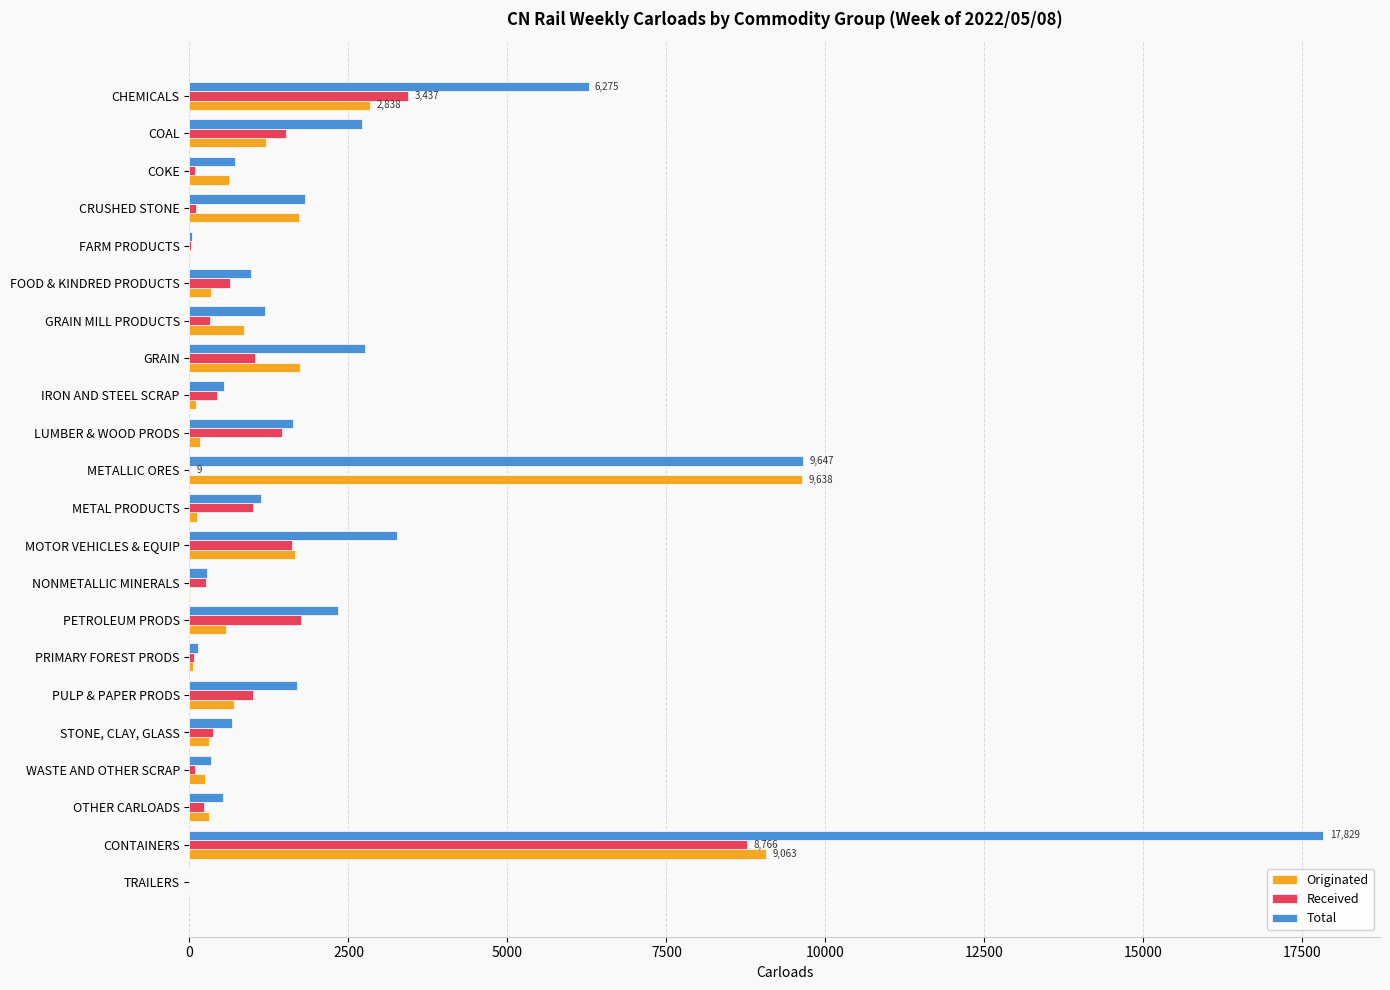

Is the value of Received at LUMBER & WOOD PRODS greater than the value of Total at CONTAINERS?

No